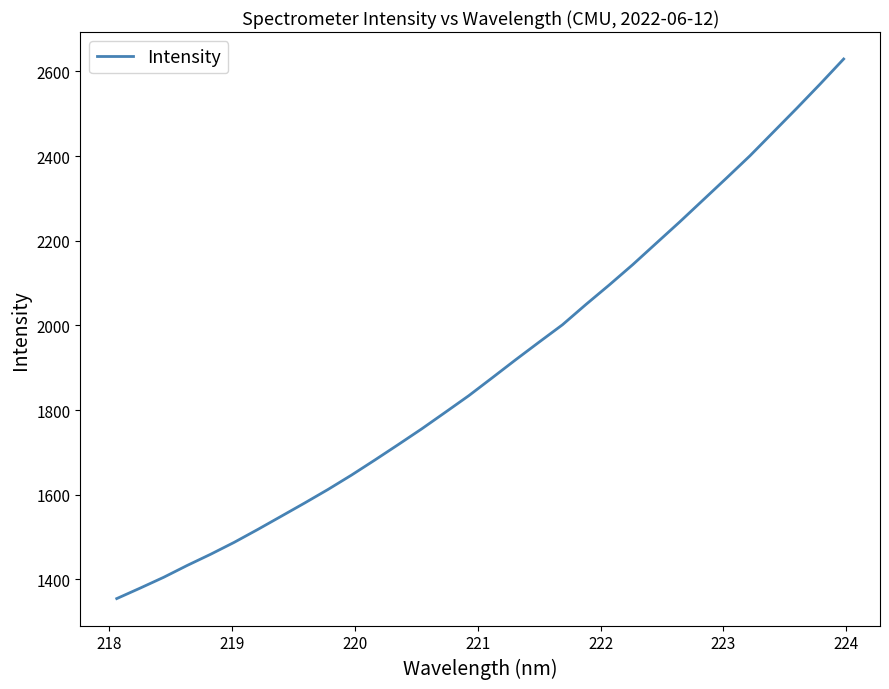

What is the smallest value displayed?

1354.9